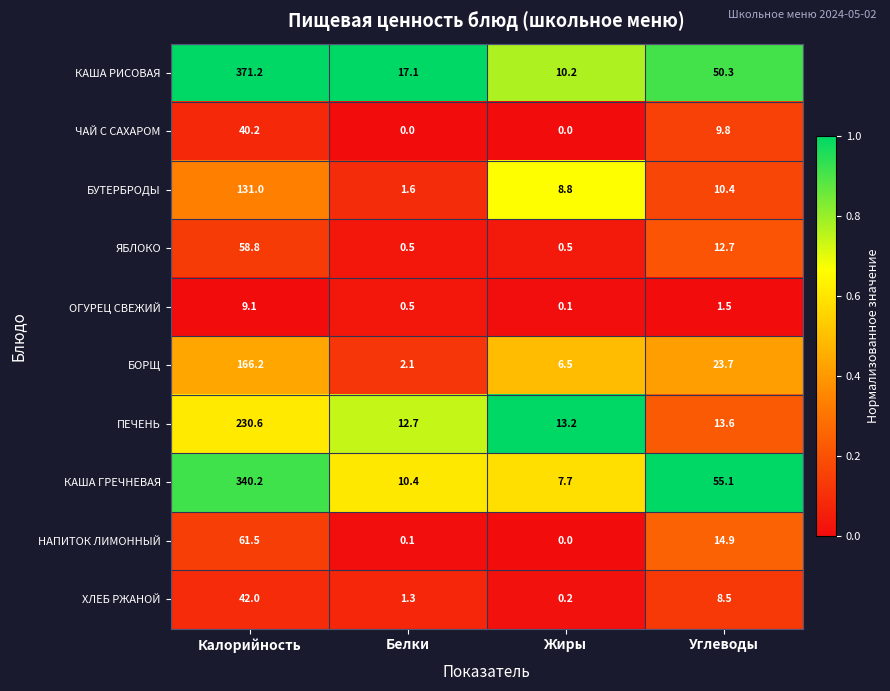

True or false: КАША РИСОВАЯ has a value of 10.2 at Жиры.

True